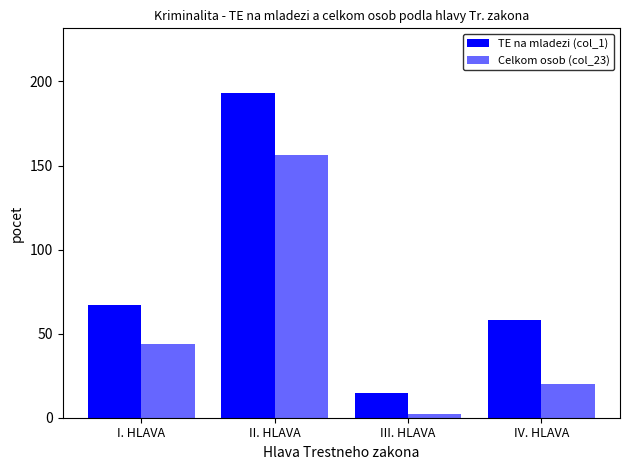

Count the Celkom osob (col_23) values in the range 20 to 156.

3